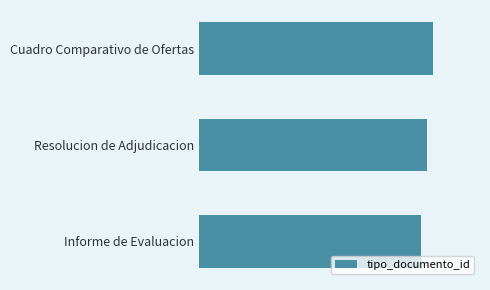

What is the difference between the maximum and minimum values?

2